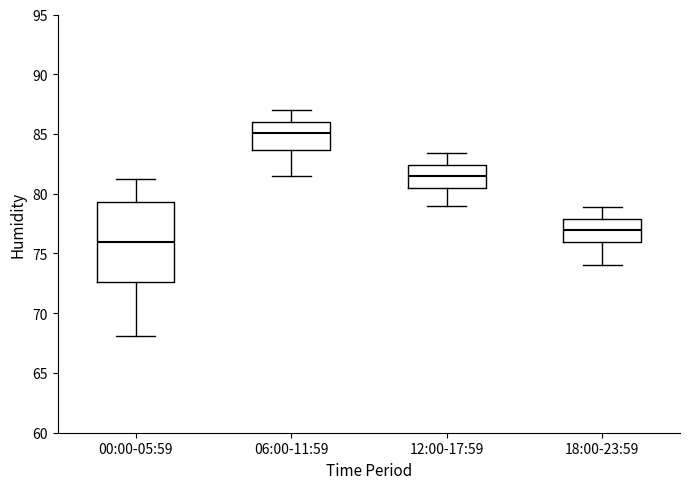

Which box's median line is the lowest?

00:00-05:59